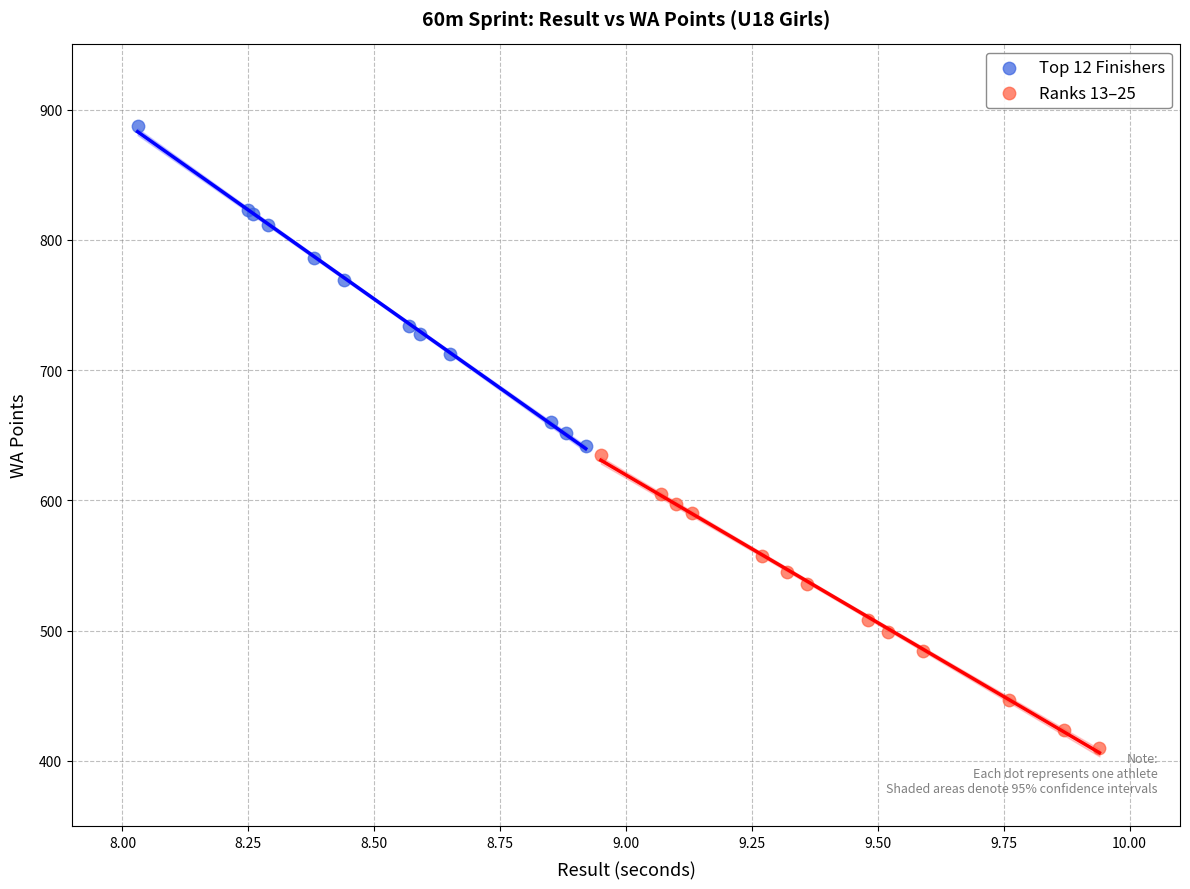

Which series contains the highest Y value?

Top 12 Finishers